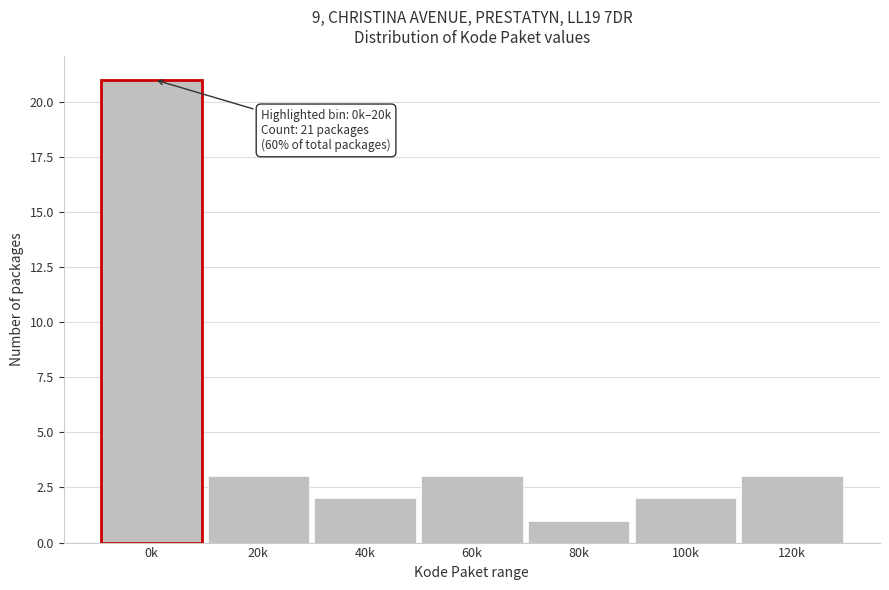

Reading left to right, what are all the values shown in this chart?

0k=21	20k=3	40k=2	60k=3	80k=1	100k=2	120k=3